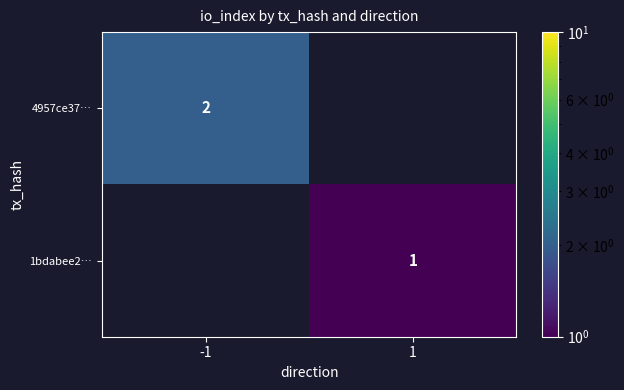

The 1bdabee2… series shows 1 at 1. True or false?

True